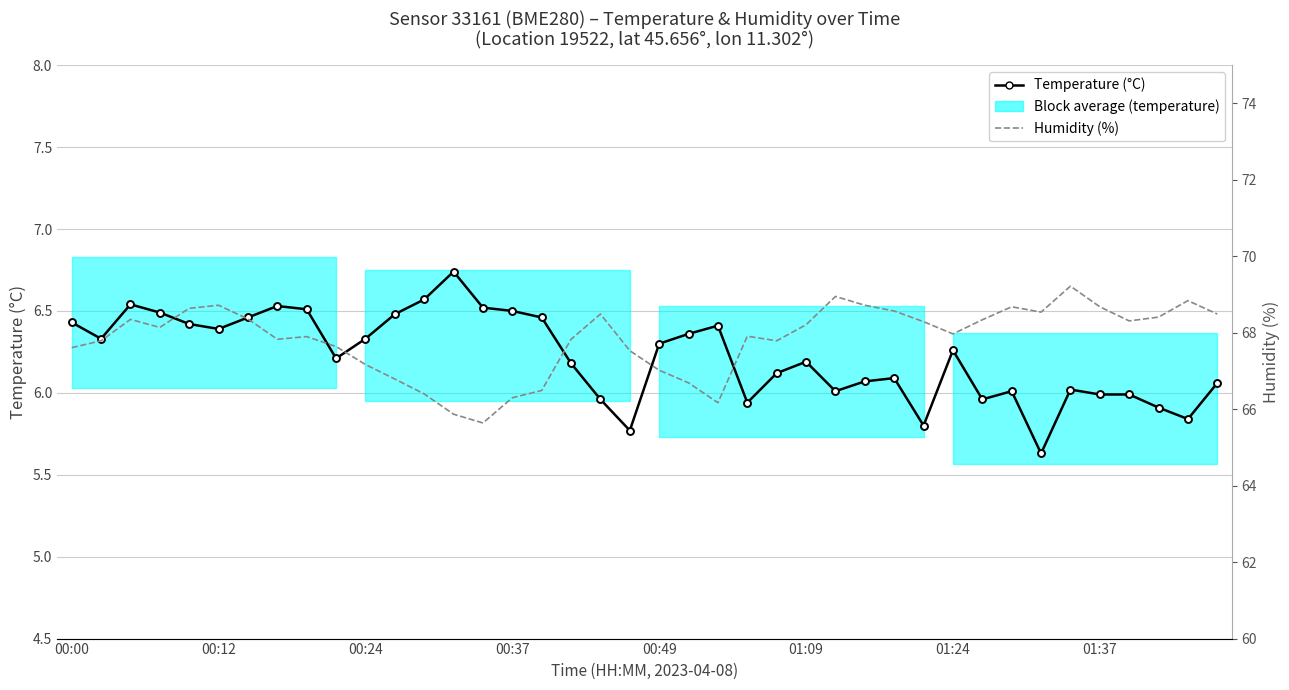

What is the smallest value displayed?

5.6